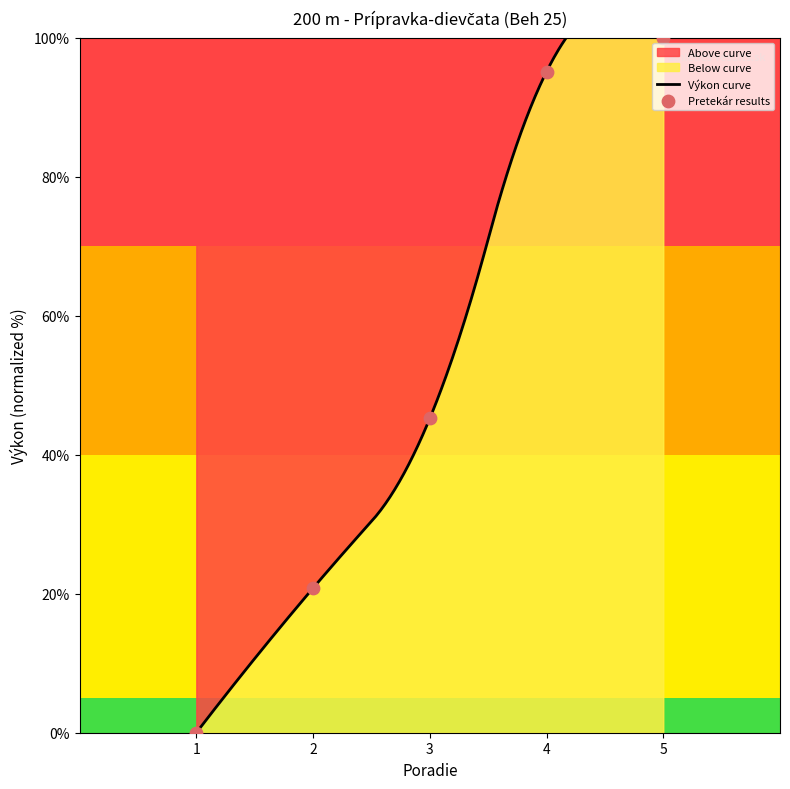

What is the change in value from 3 to 4?

+49.9